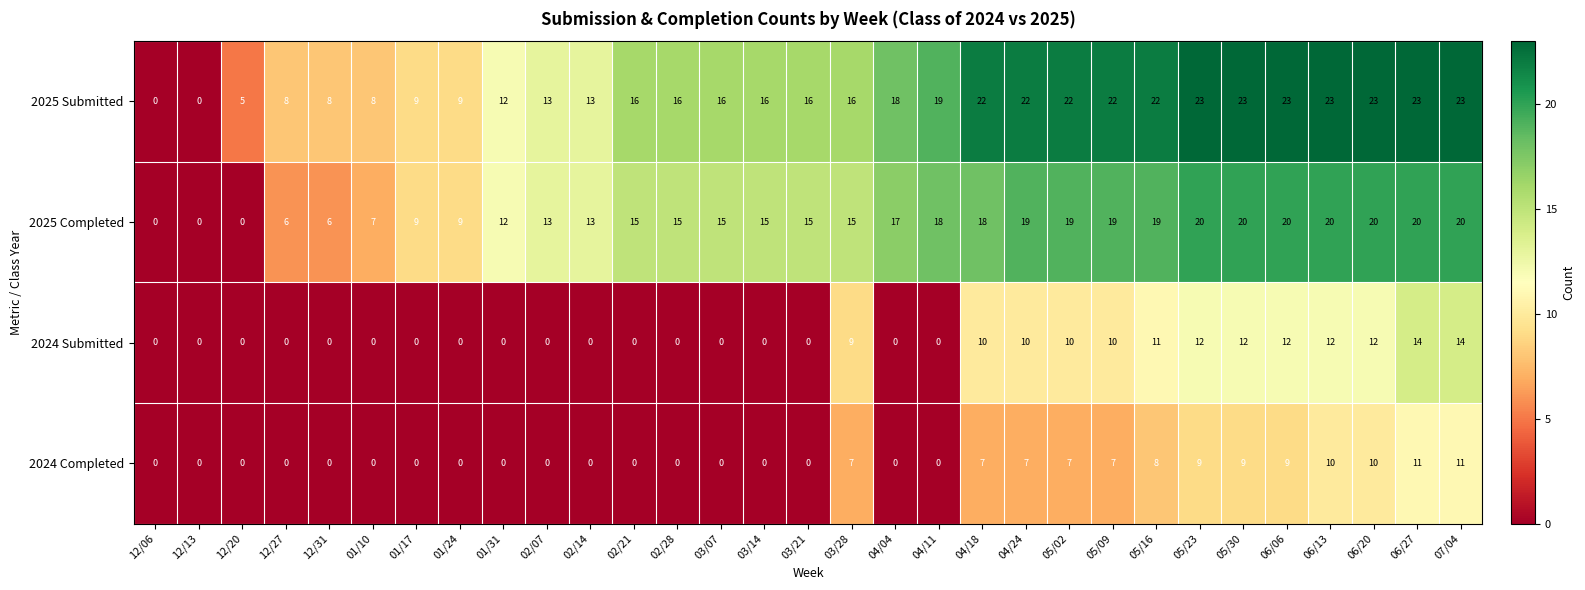

What is the approximate value of 2025 Submitted at 03/07, to the nearest 5?

15